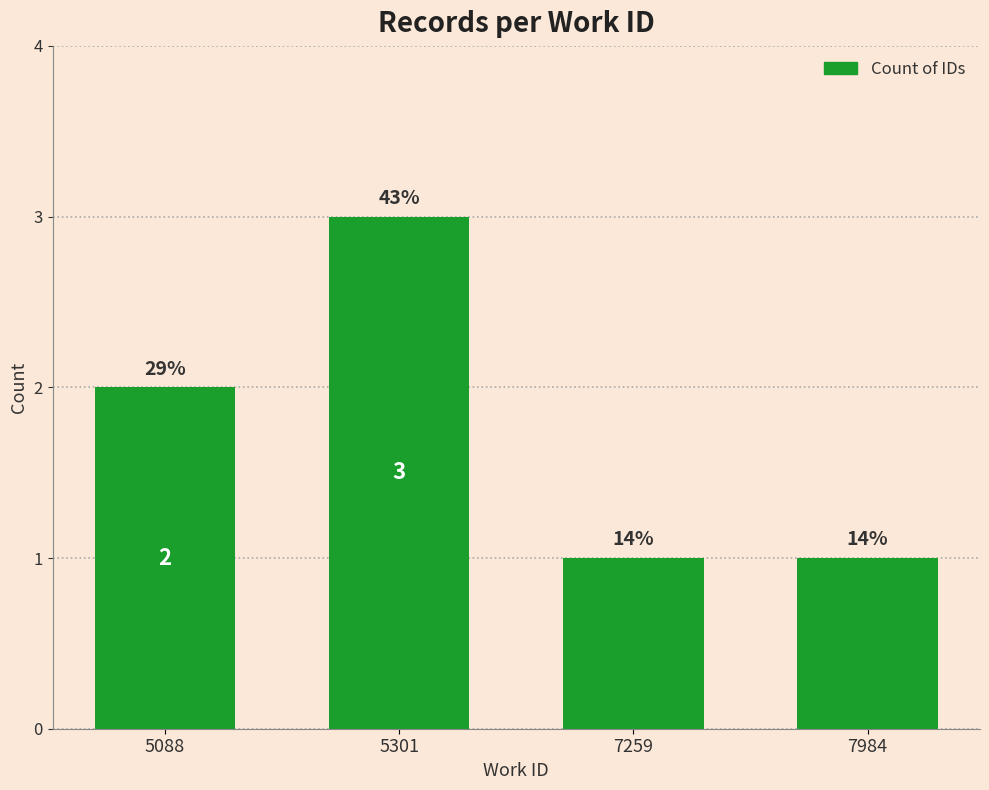

At which label is the value closest to 2?

5088